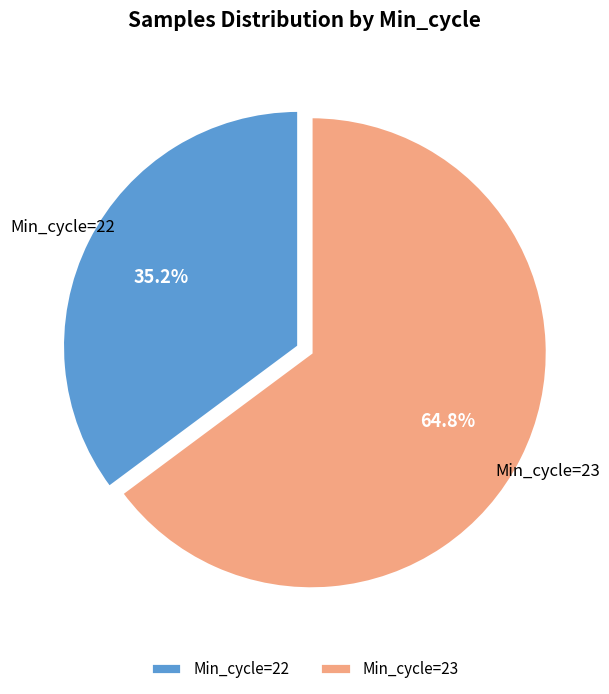

Combined, do Min_cycle=23 and Min_cycle=22 account for over 50%?

Yes